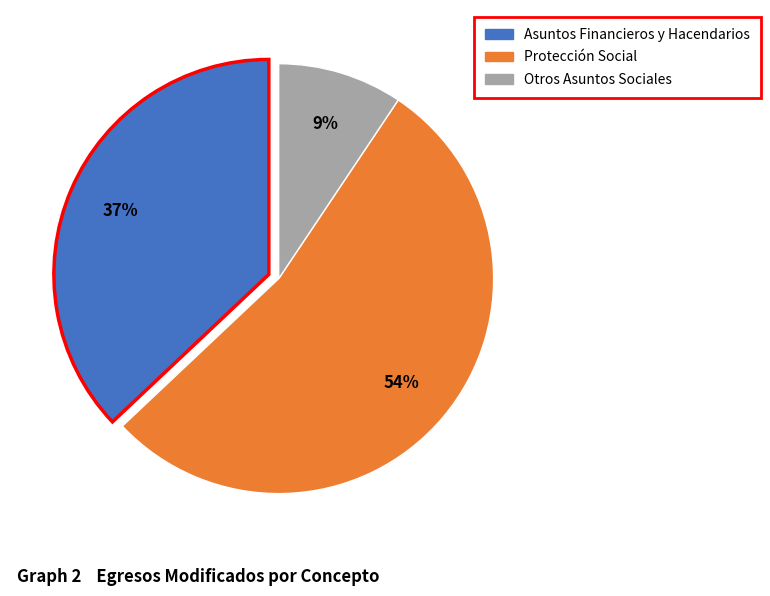

Do Protección Social and Otros Asuntos Sociales together represent more than half of the pie?

Yes